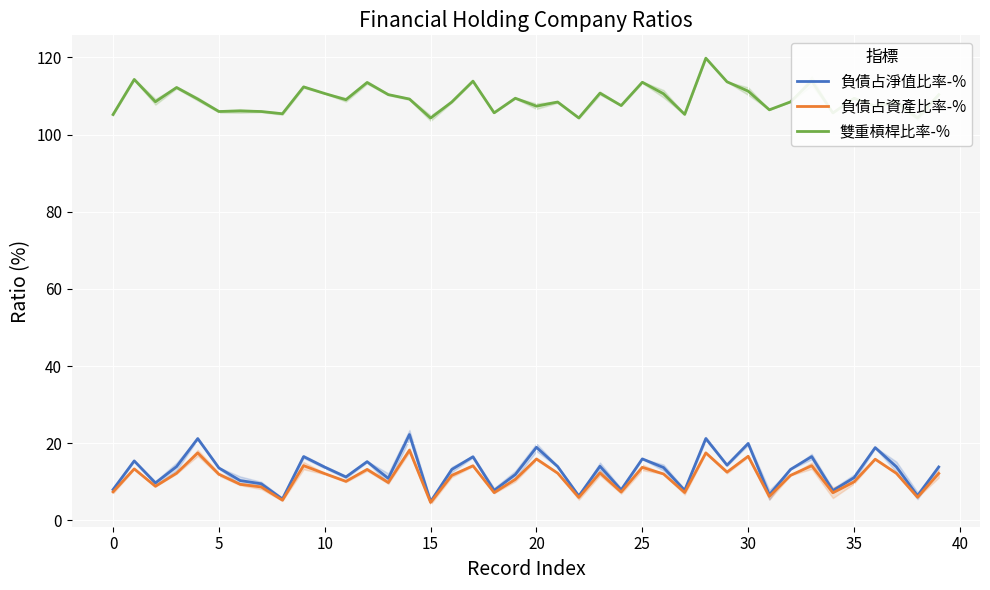

The value of 負債占資產比率-% at 15 is 3.1. True or false?

False